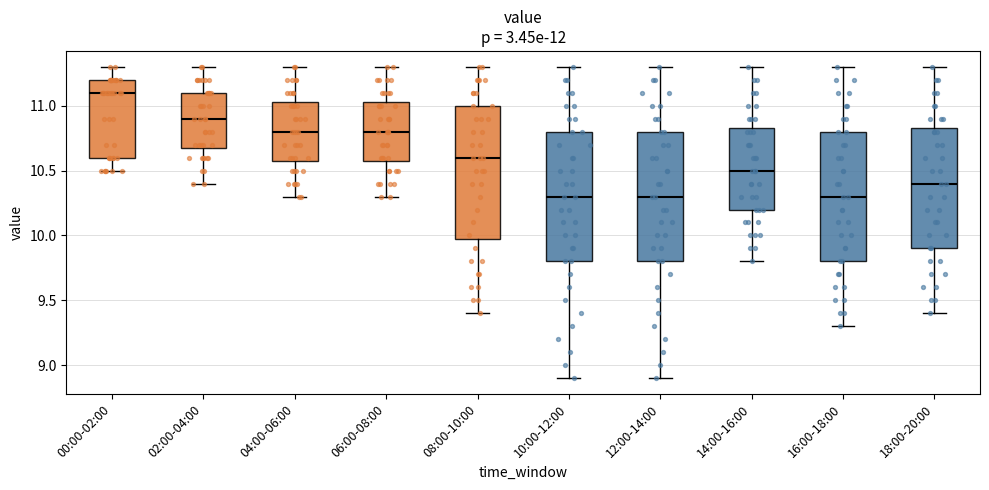

Where is the upper edge of the box for 08:00-10:00 on the y-axis? The values are not printed on the chart, so give them approximately, as read against the axis.

11.00